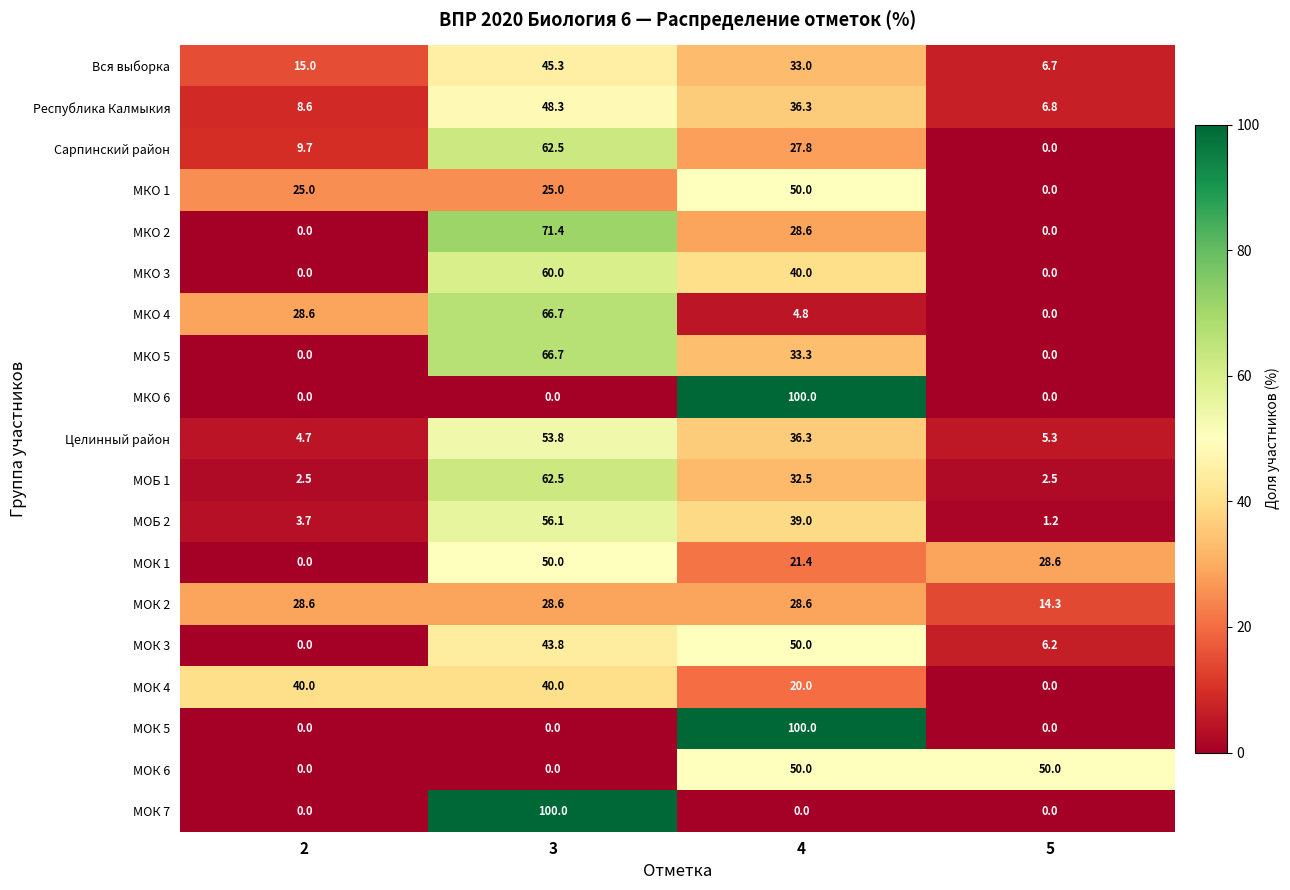

How many МОК 6 values are between 0 and 50?

4